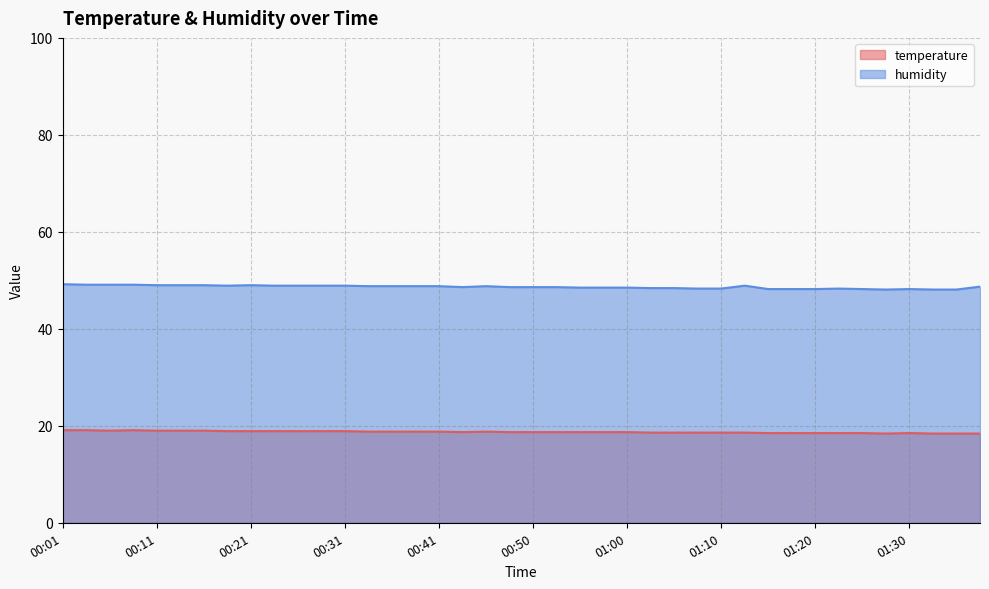

True or false: temperature and humidity cross at least once.

False